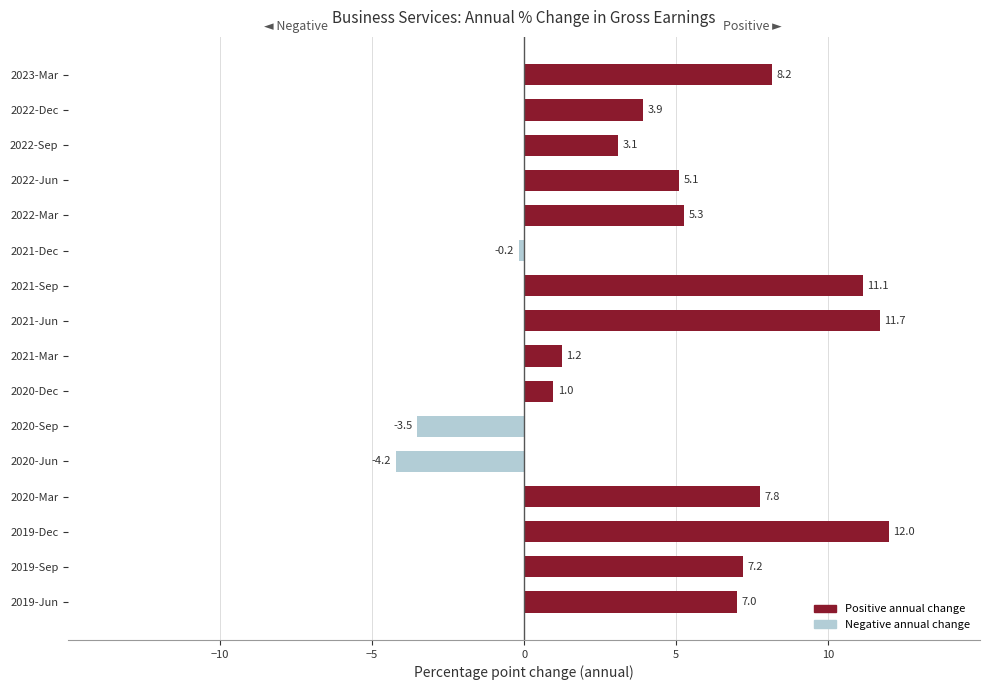

How many values are above zero?

13